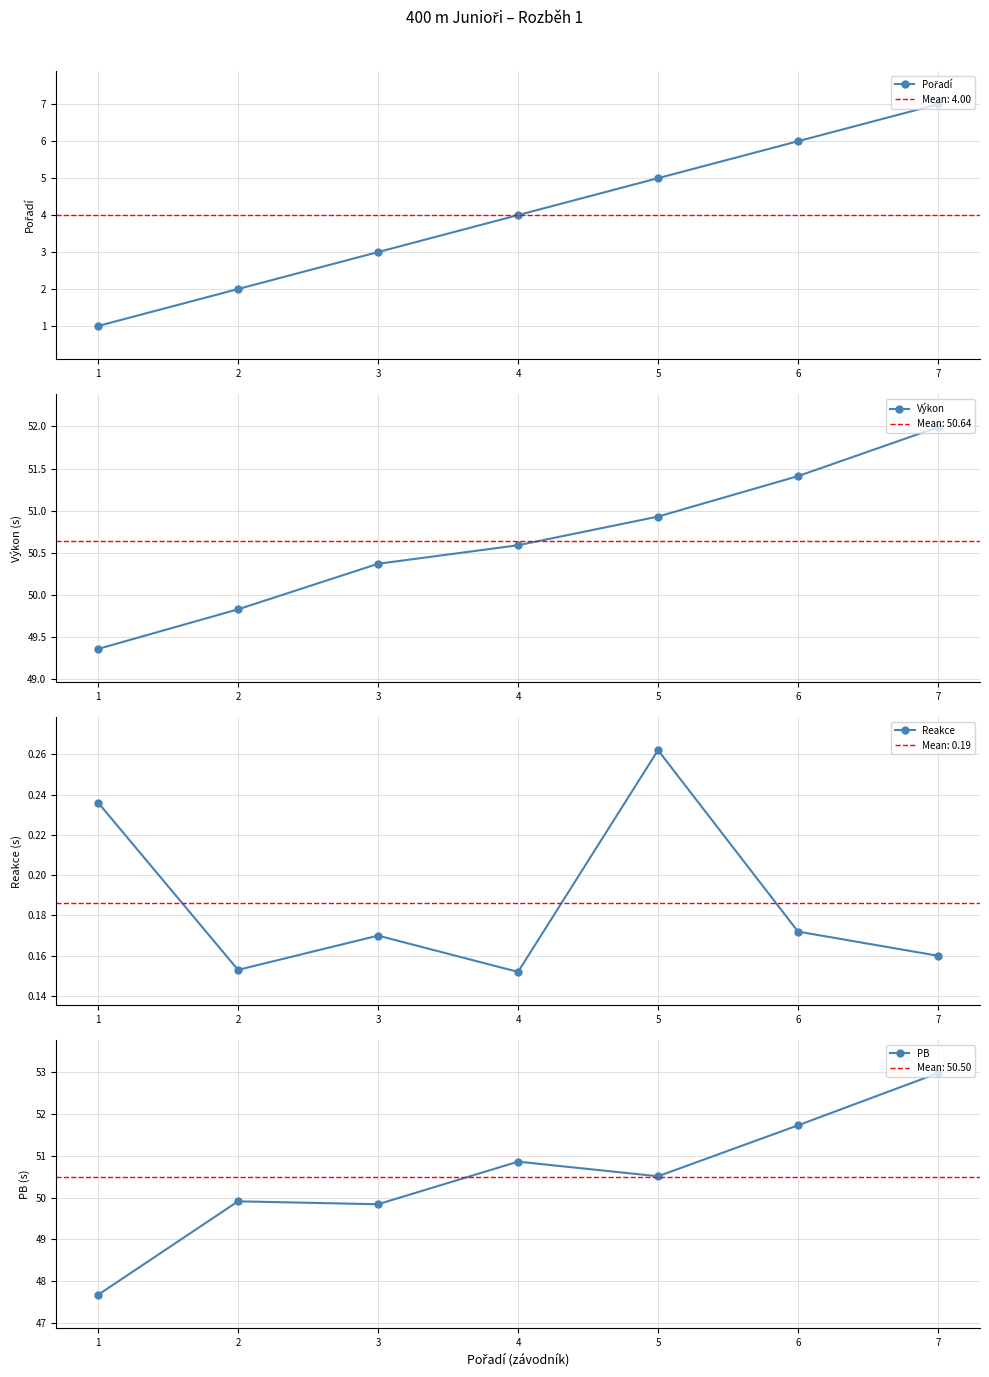

The value of PB at 5 is 15.2. True or false?

False